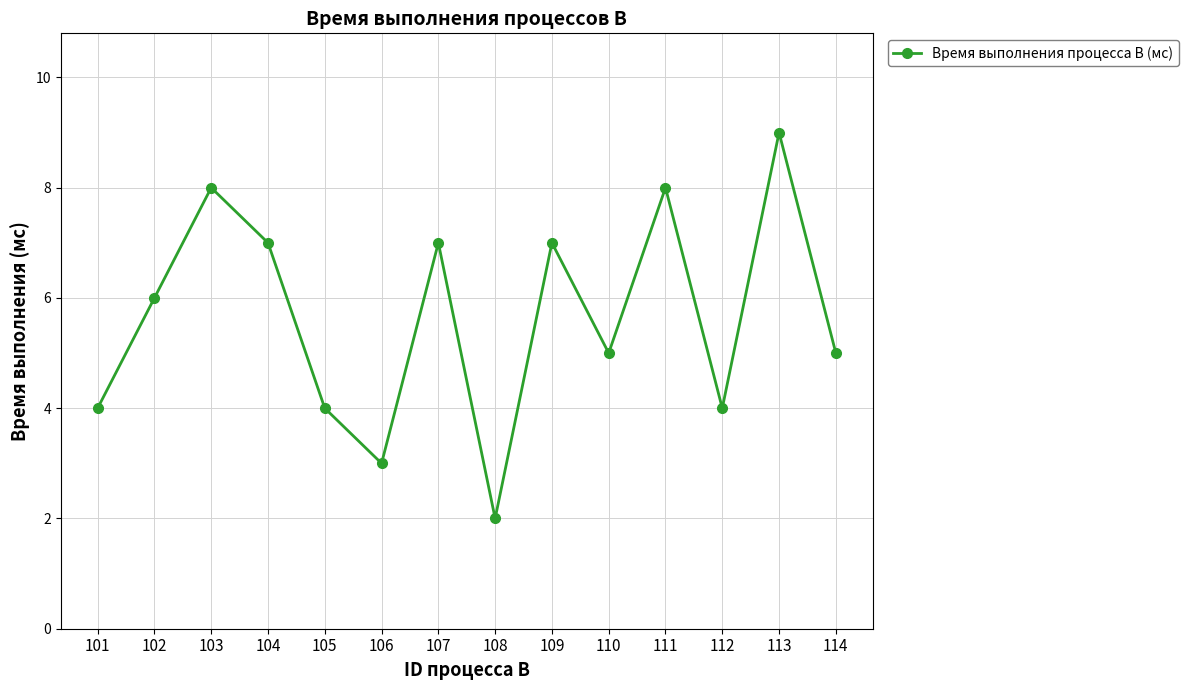

How many categories are shown in the chart?

14